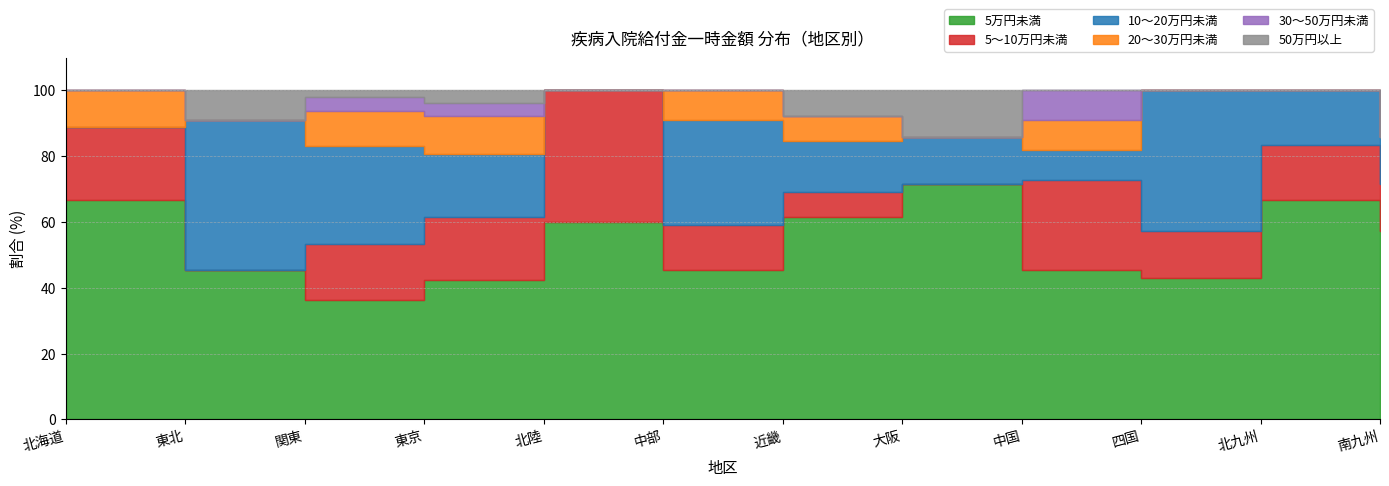

What is the approximate value of 30～50万円未満 at 中国?

9.1